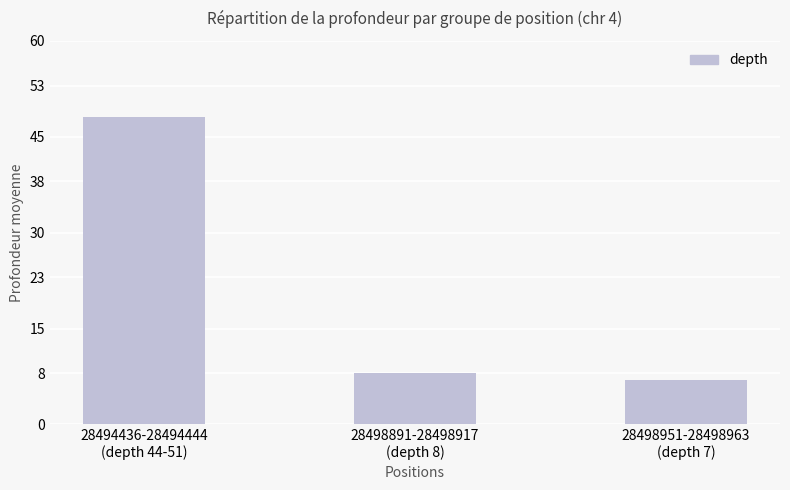

Which category has the highest value across all series?

28494436-28494444
(depth 44-51)